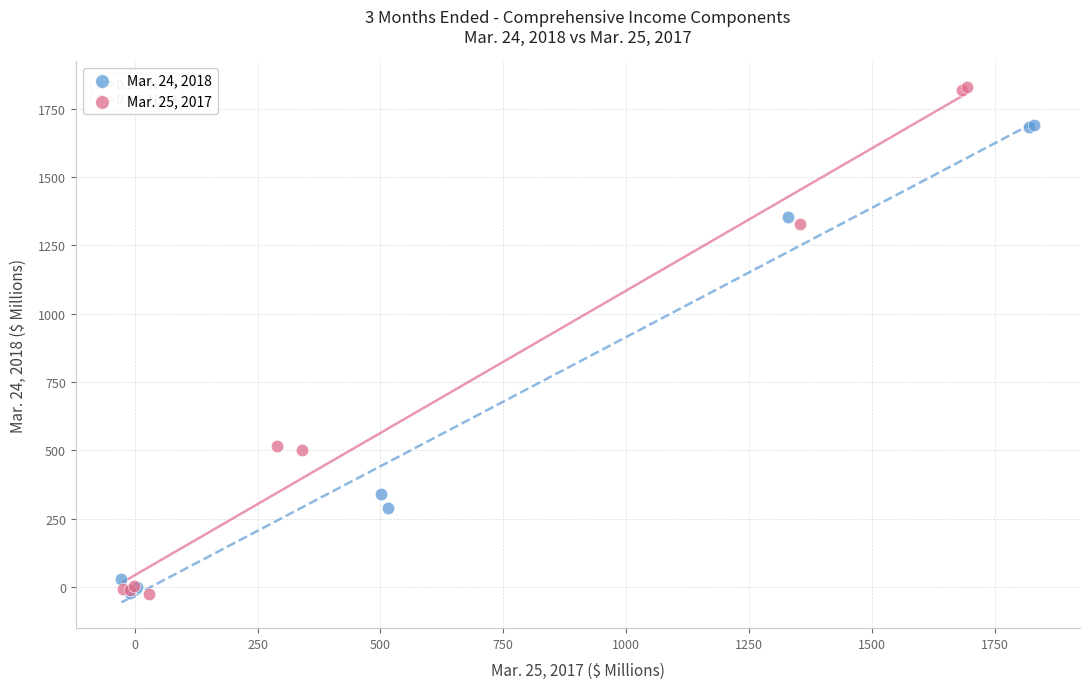

What are all the series names shown in the legend?

Mar. 24, 2018, Mar. 25, 2017